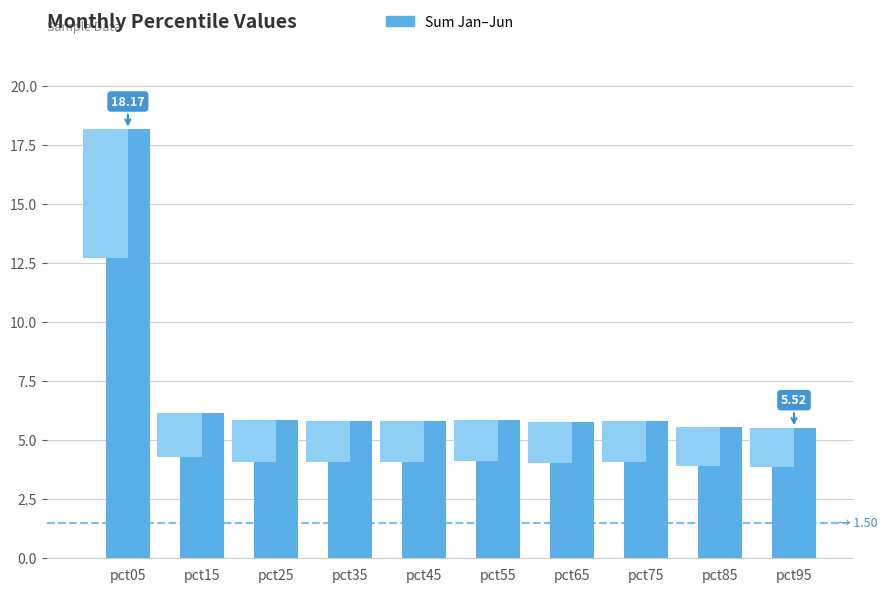

What is the average value?

7.0